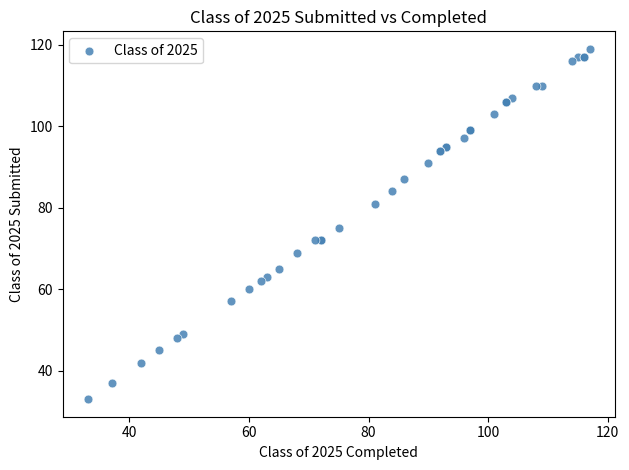

What Y value in the scatter plot is closest to 76?

75